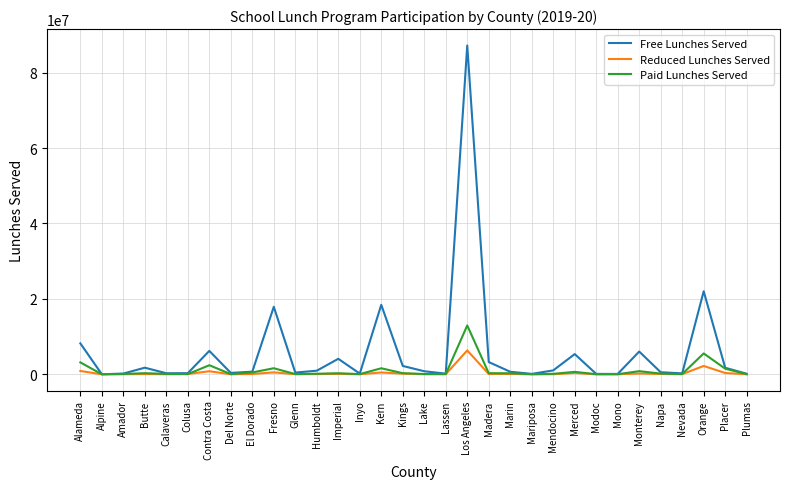

Does the chart display data point markers on the line(s)?

No